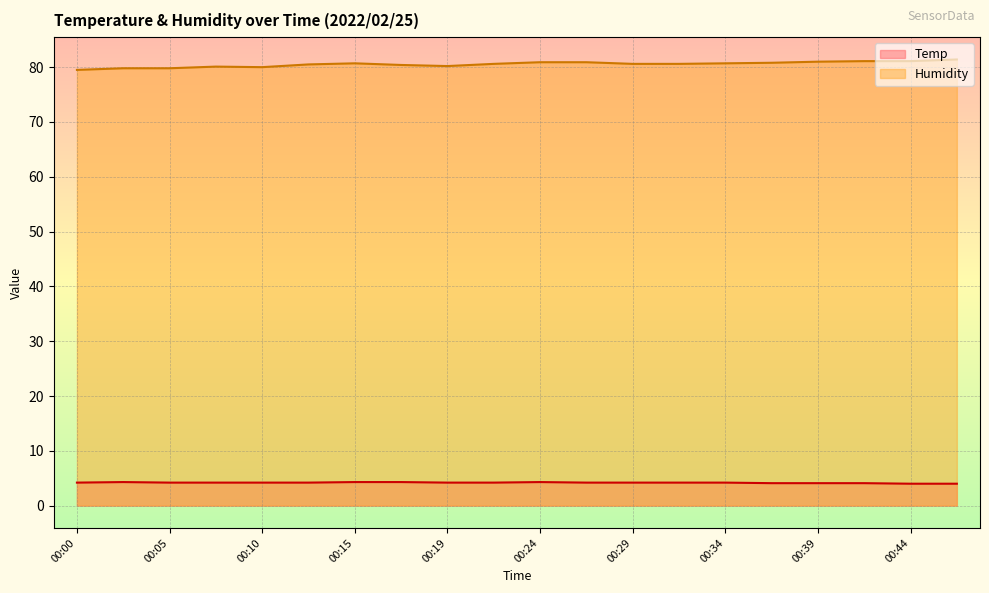

What is the maximum value shown in the chart?

81.4